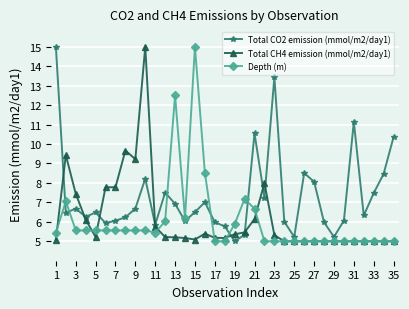

True or false: Total CO2 emission (mmol/m2/day1) has more than 2 points higher than both neighbors.

True